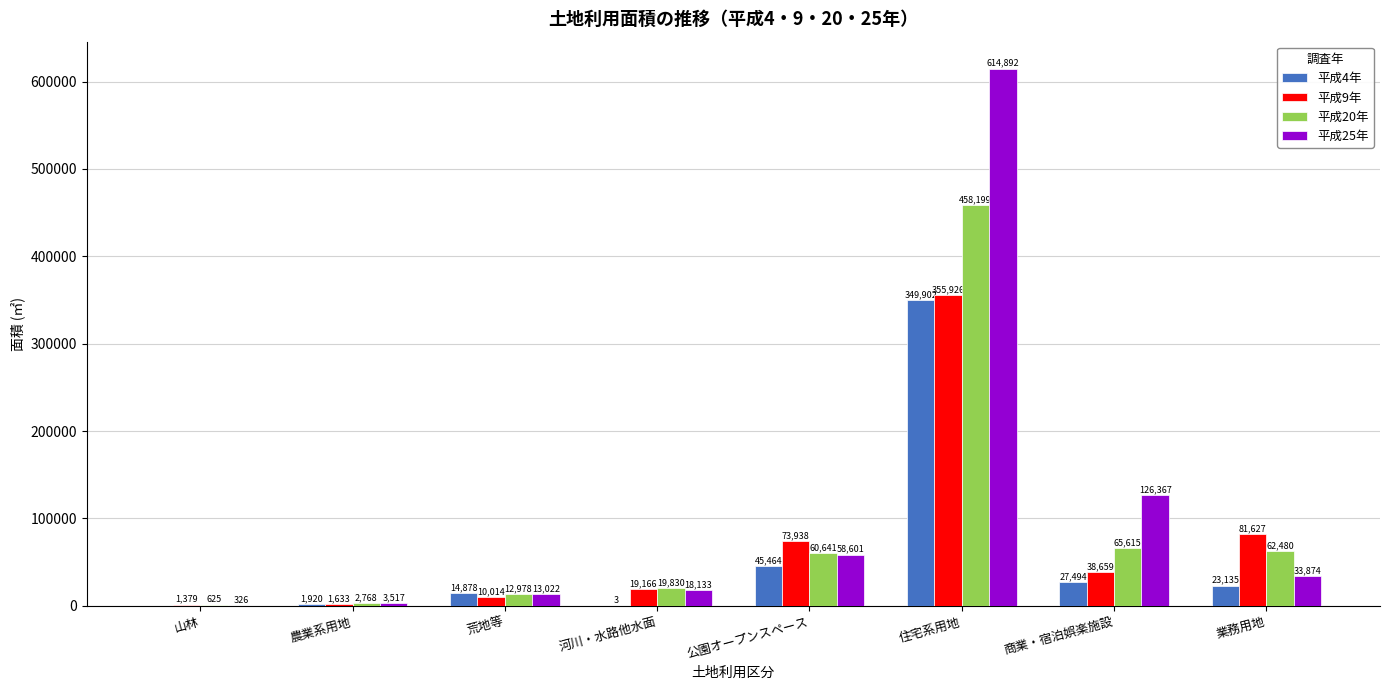

How many data points in 平成25年 are above 33873?

4